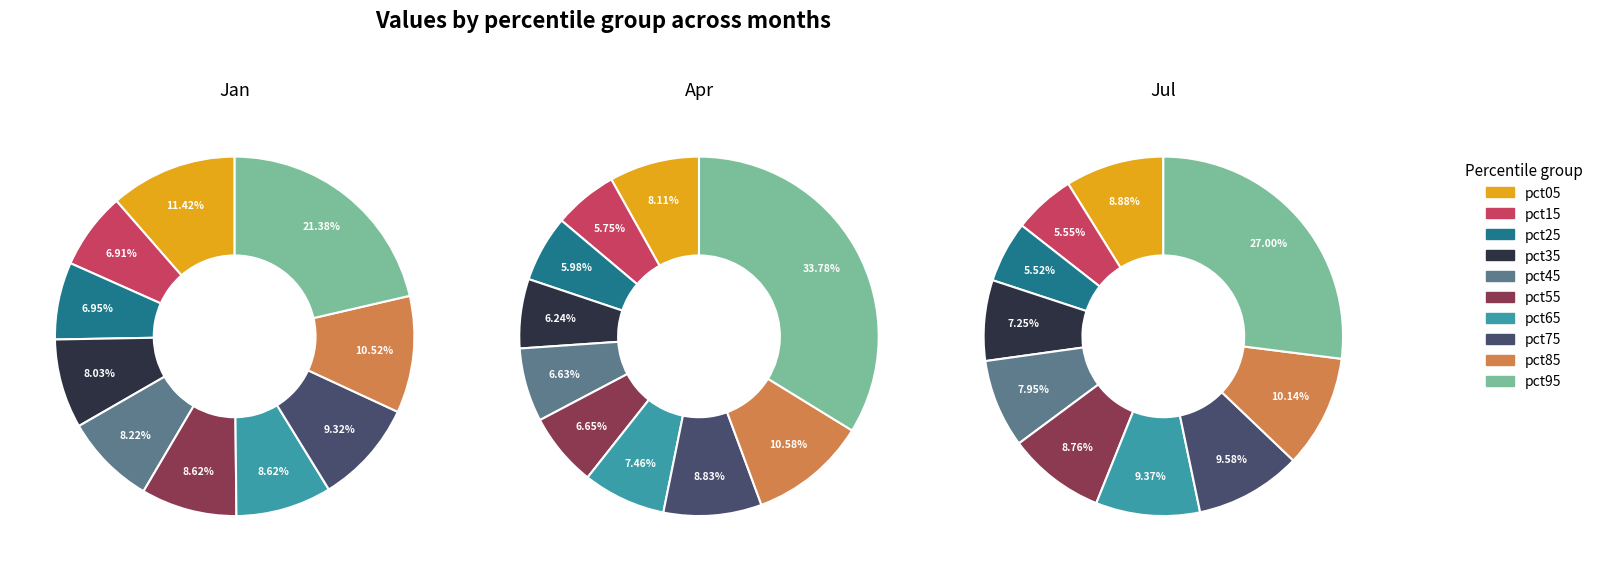

Does pct45 account for over 50% of the chart?

No